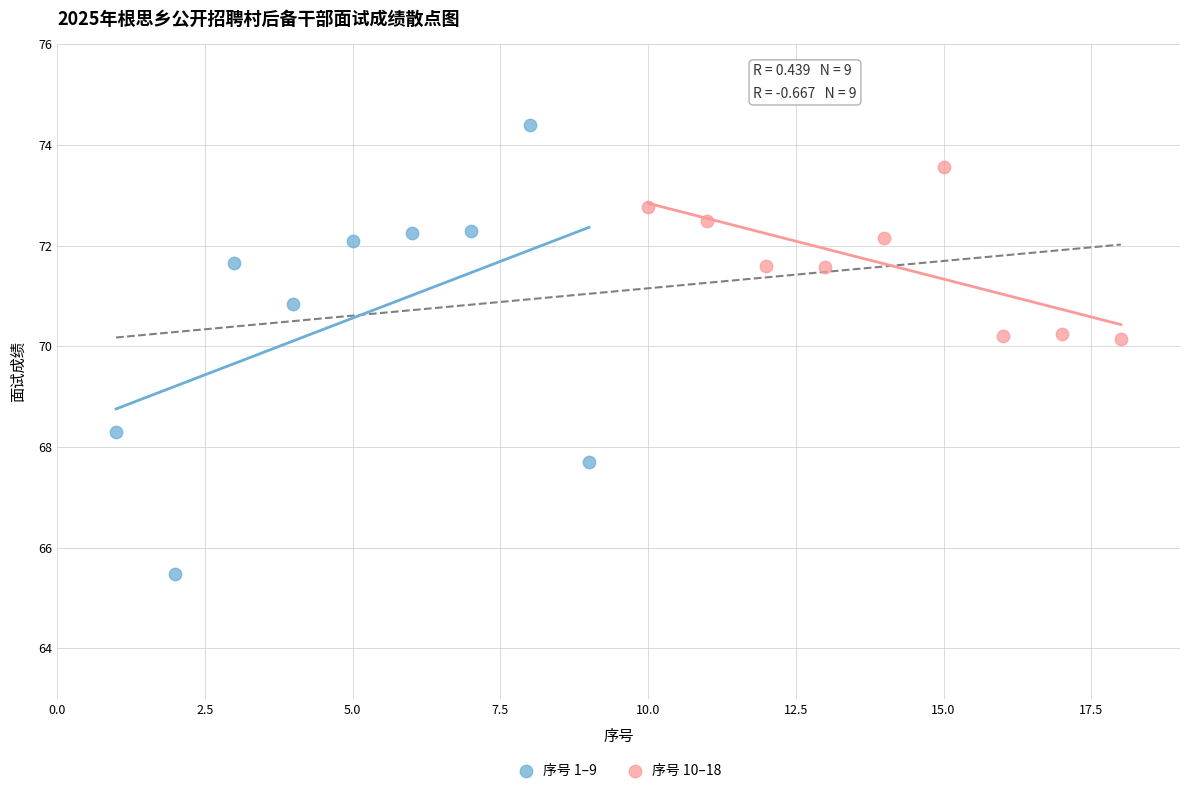

Which series has the largest Y range (max minus min)?

序号 1–9